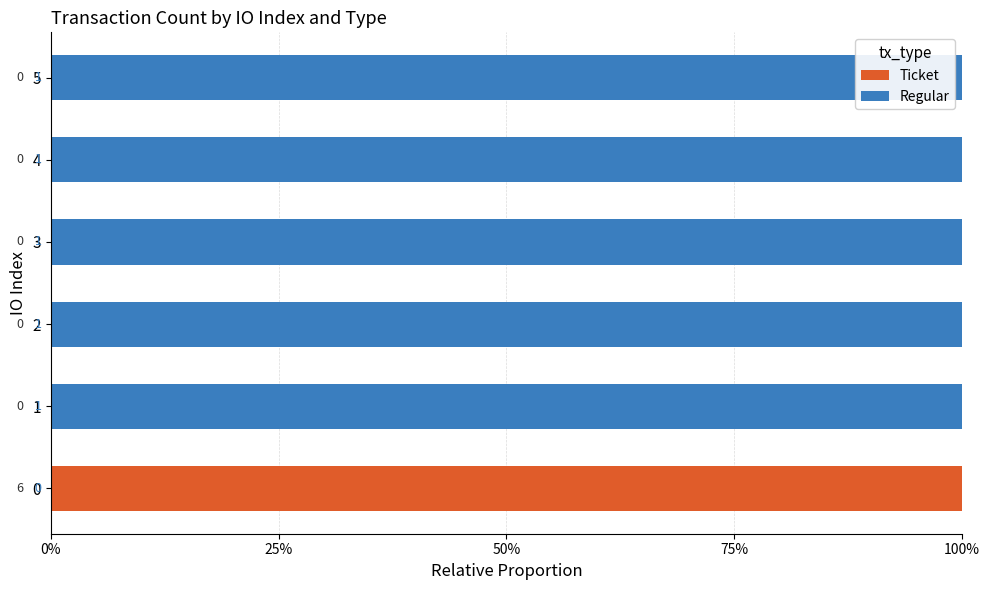

Reading left to right, what are all the values shown in this chart?

Ticket: 1	0	0	0	0	0
Regular: 0	1	1	1	1	1